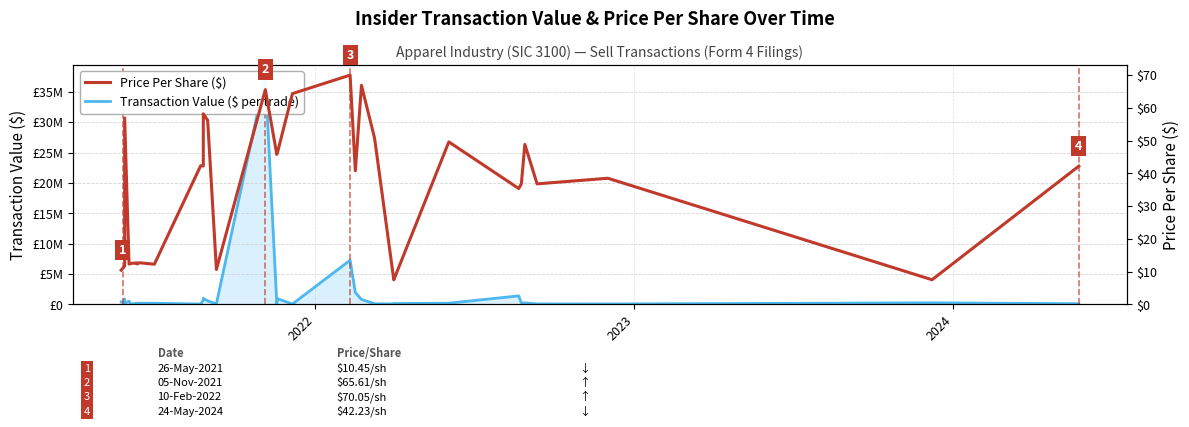

Reading left to right, what are all the values shown in this chart?

Transaction Value ($ per trade): 392455.0	392455.0	332194.0	332194.0	889572.0	889572.0	200534.0	516133.0	516133.0	54738.0	54738.0	151920.0	111646.0	186150.0	190500.0	183900.0	51304.0	721168.0	989910.0	562300.0	99045.0	37576310.0	484058.0	99316.0	928280.0	50414.0	7270776.0	1943850.0	809028.0	99060.0	70085.0	130801.0	188743.0	1397766.0	206434.0	240483.0	73804.0	60954.0	251739.0	105575.0
Price Per Share ($): 10.4	10.4	11.1	11.1	11.7	11.7	57.0	12.3	12.3	12.5	12.5	12.7	12.4	12.4	12.7	12.3	42.4	42.3	58.2	56.2	10.7	65.6	46.0	45.8	46.5	64.4	70.0	40.8	66.9	50.8	7.5	7.5	49.6	35.4	36.9	48.9	36.8	38.5	7.5	42.2